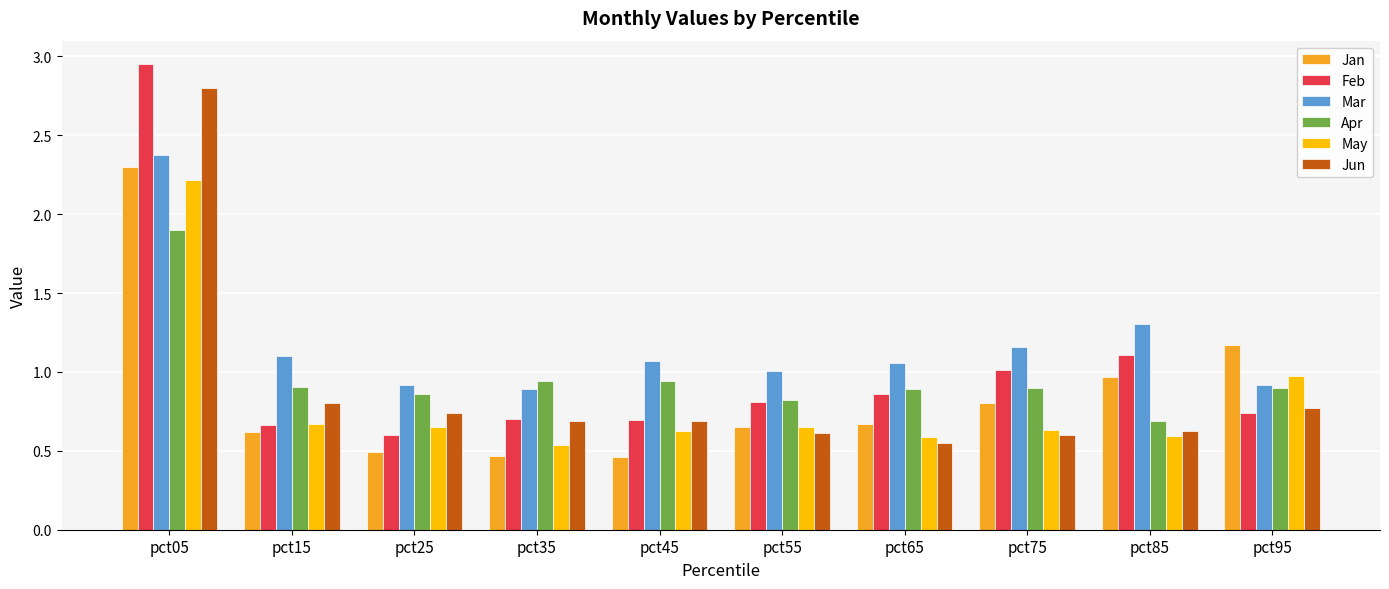

What is the highest value of the Mar series?

2.4